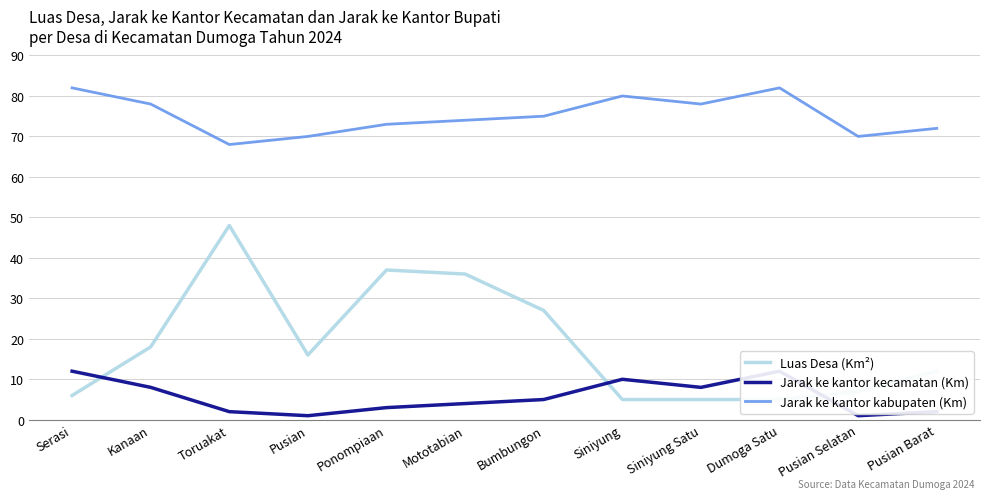

Rank the series at Serasi from highest to lowest value.

Jarak ke kantor kabupaten (Km), Jarak ke kantor kecamatan (Km), Luas Desa (Km²)